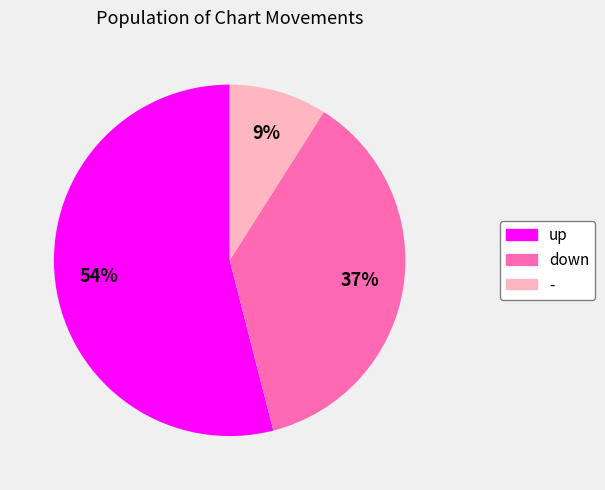

Is the sum of up and - greater than half?

Yes